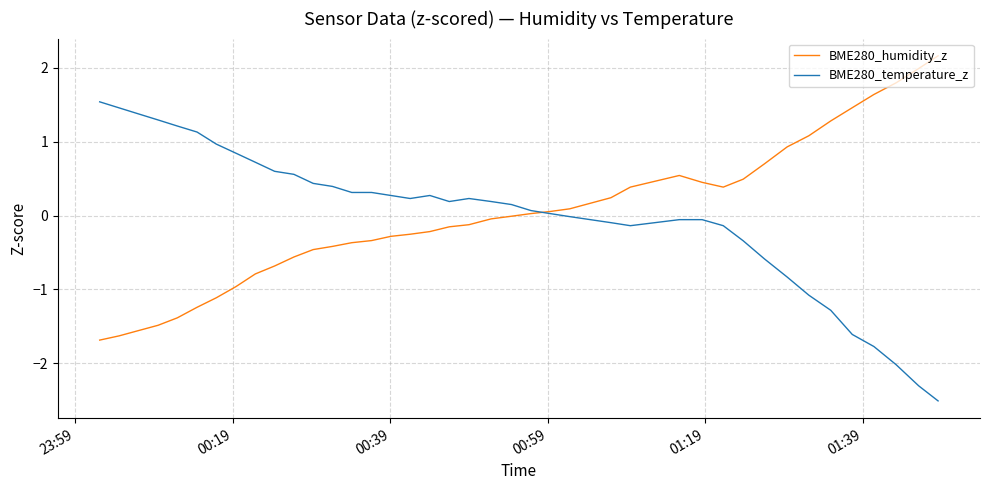

Rank the series by their maximum value, from lowest to highest.

BME280_temperature_z, BME280_humidity_z